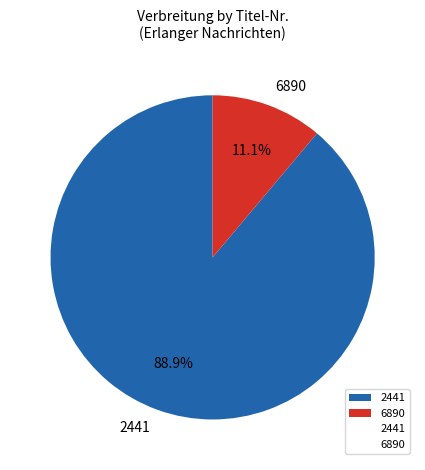

How much of the chart is everything except 6890?

88.9%